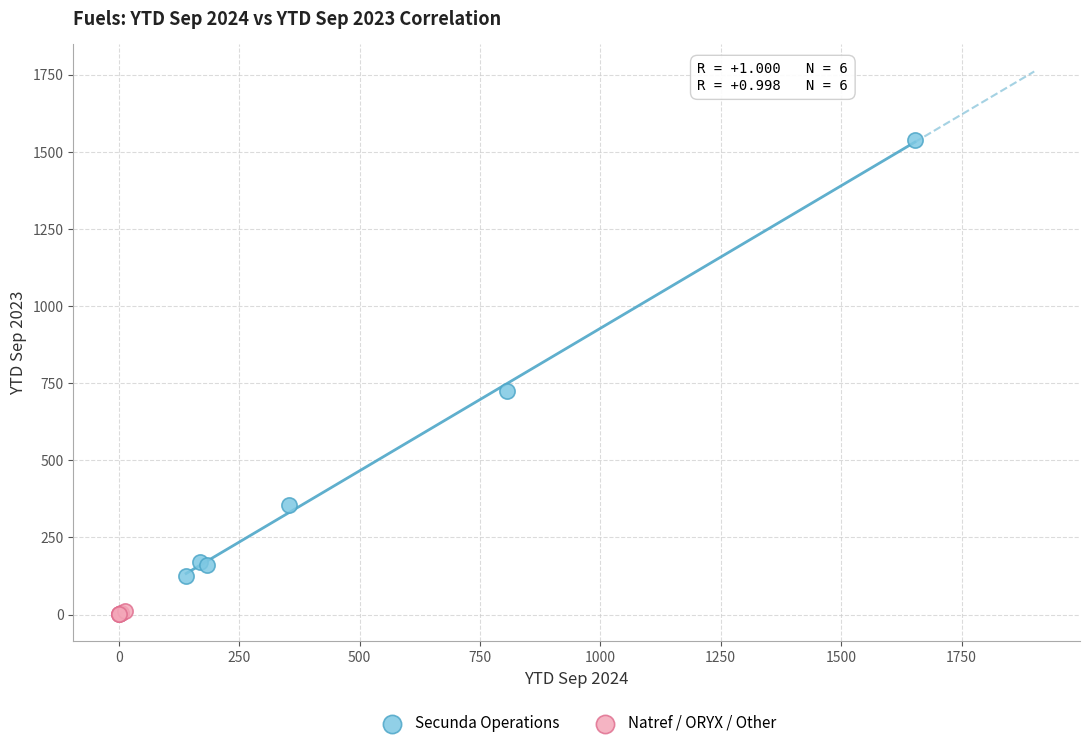

What are all the series names shown in the legend?

Secunda Operations, Natref / ORYX / Other